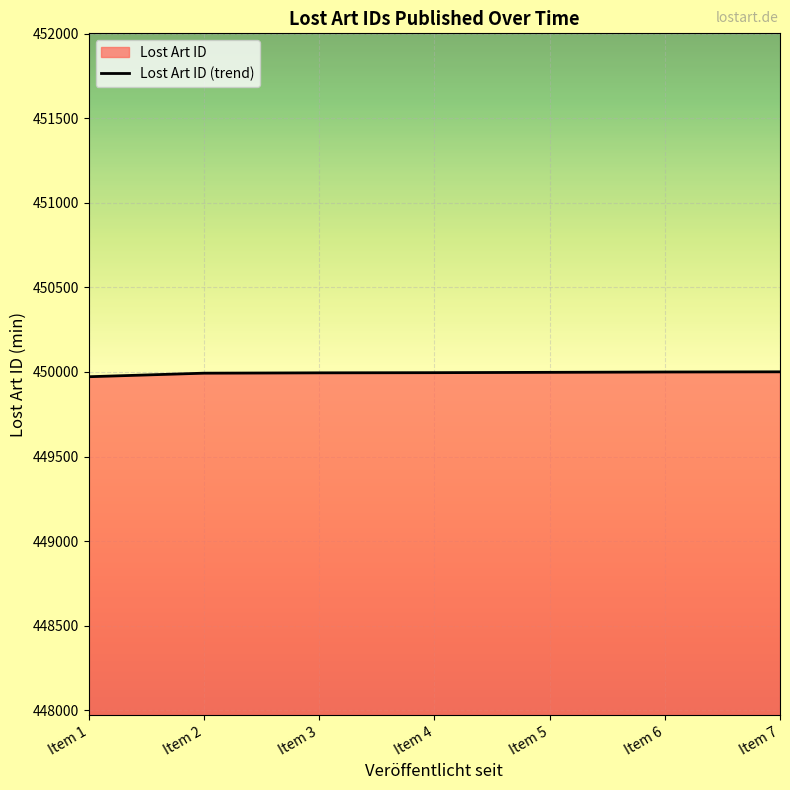

Which label corresponds to the smallest value in the chart?

Item 1